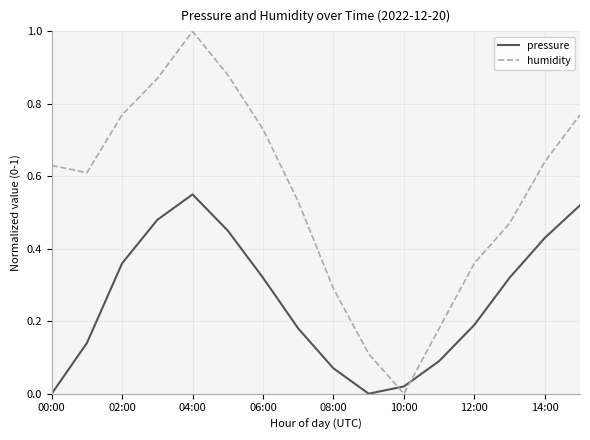

What are all the series names shown in the legend?

pressure, humidity